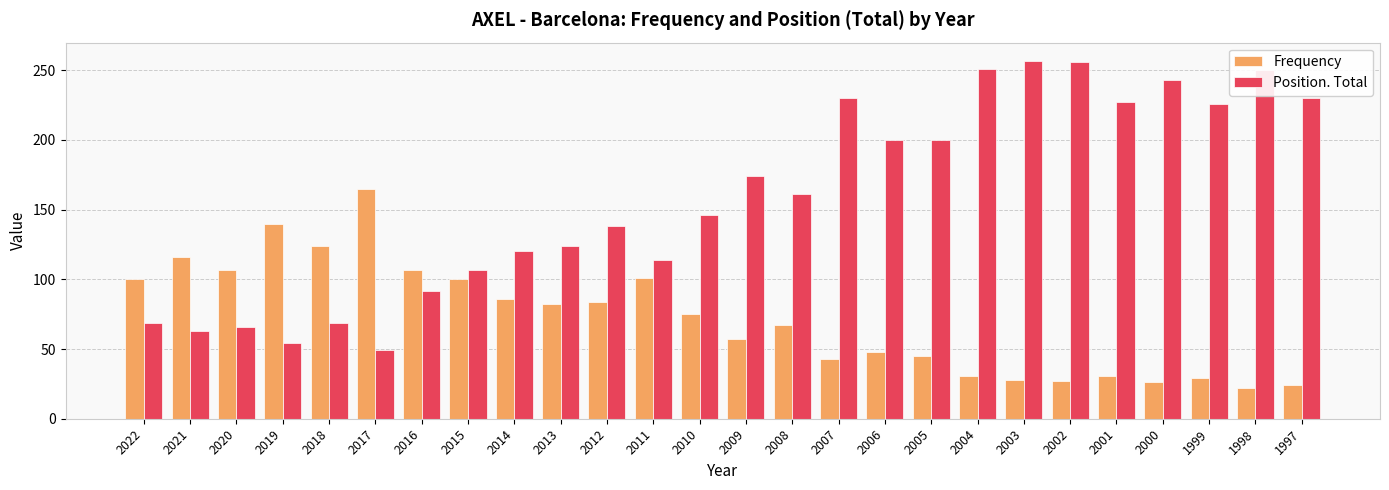

What are all the series names shown in the legend?

Frequency, Position. Total